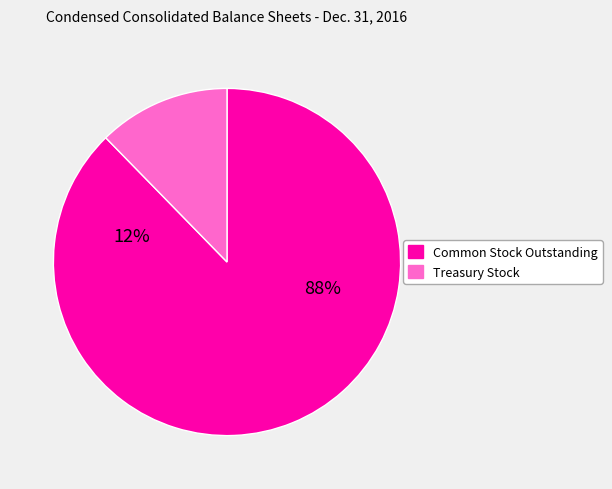

What percentage is the Treasury stock, shares (in shares) slice, to the nearest percent?

12%